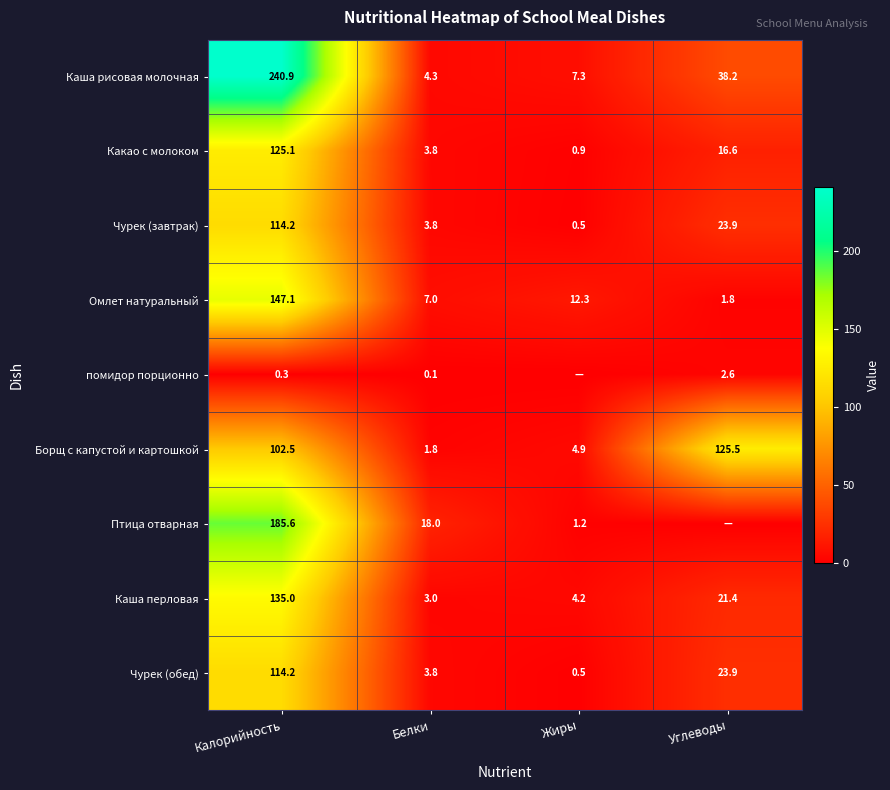

Which category has the lowest value in the Какао с молоком series?

Жиры